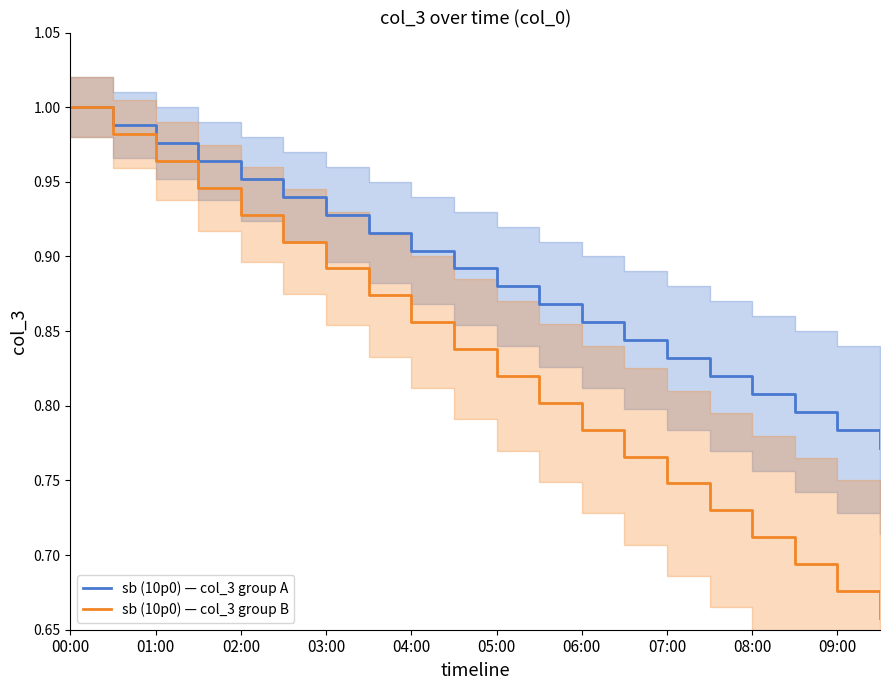

What is the value of the sb (10p0) — col_3 group B point at the 2nd from the left?

1.0